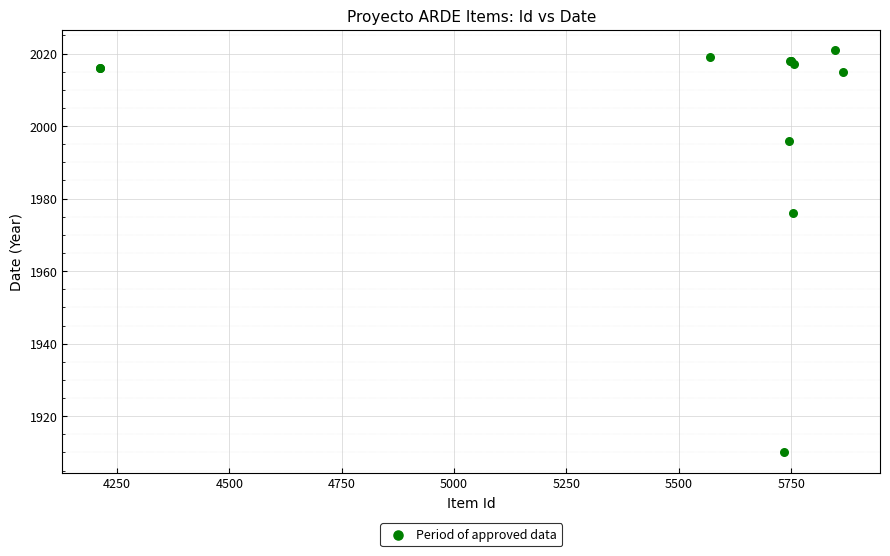

What Y value in the scatter plot is closest to 1965?

1976